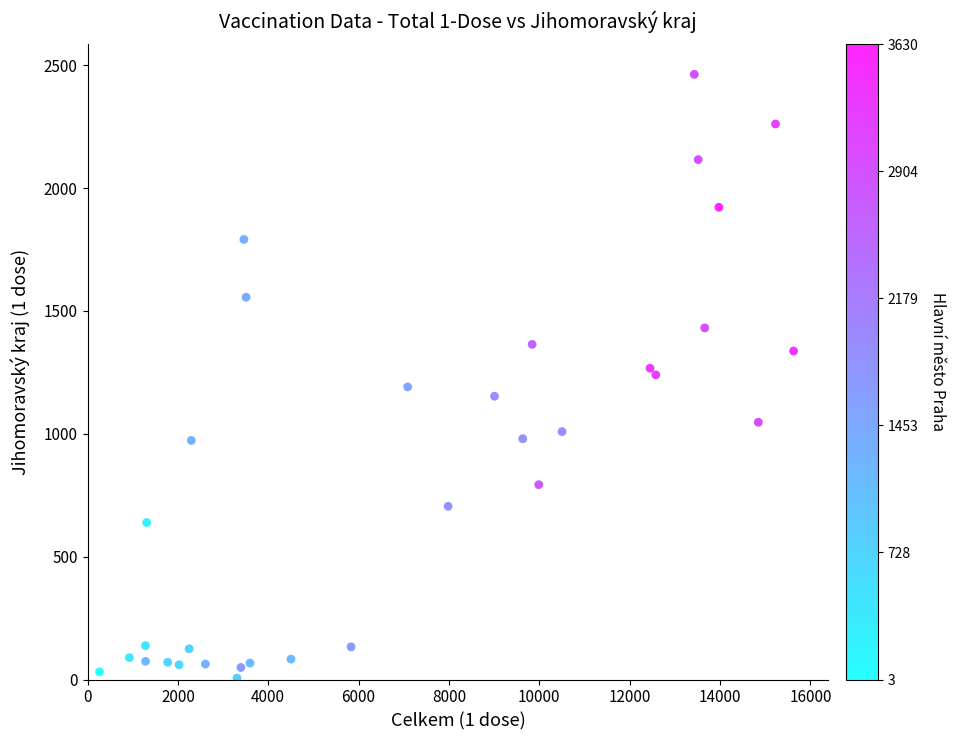

What is the range of X values (max minus min)?

15363